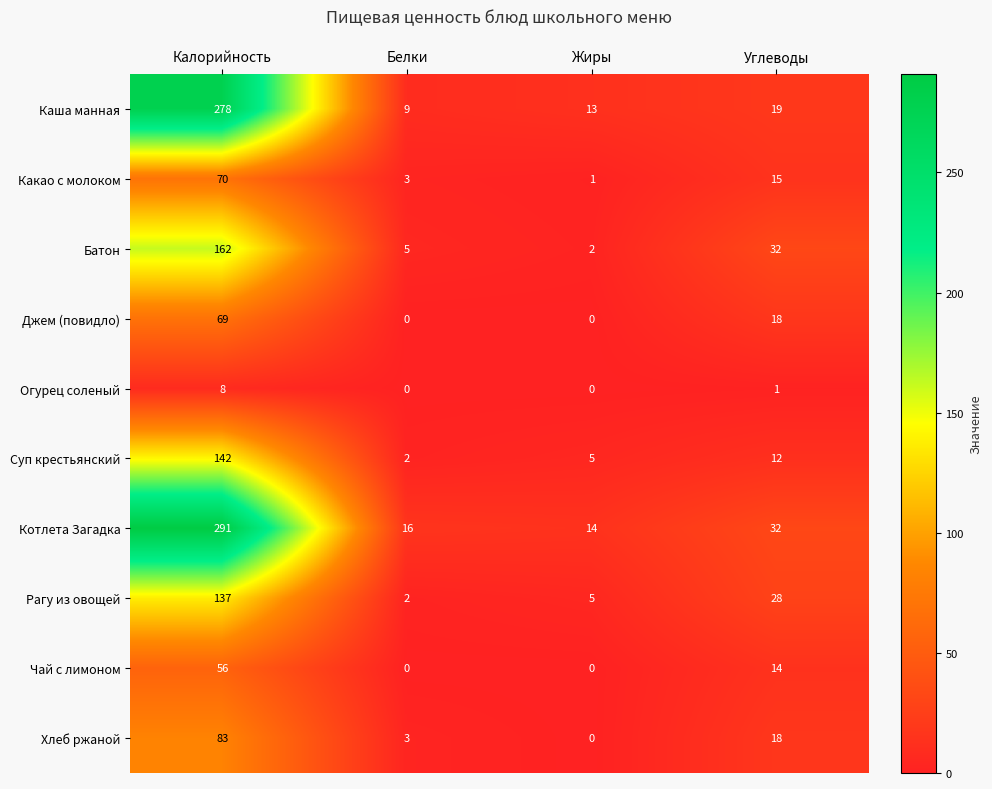

What is the total value across all series at Жиры?

40